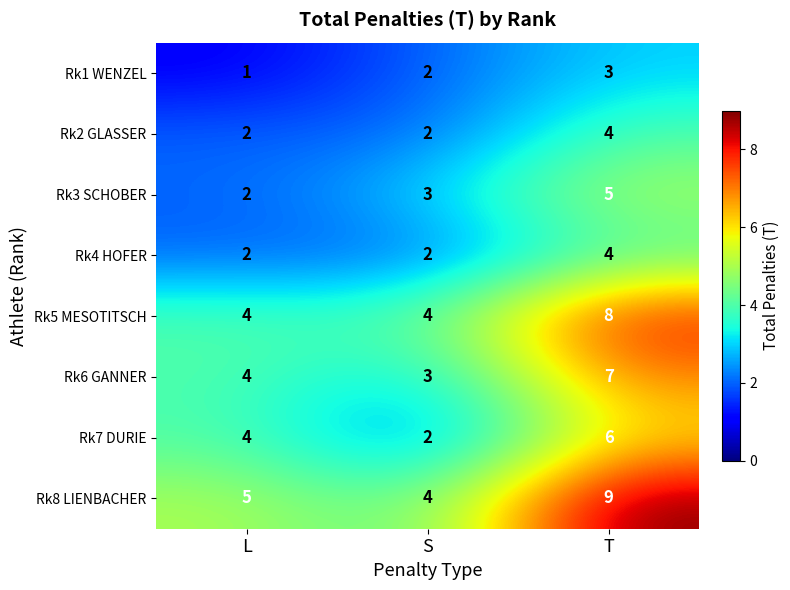

What is the total value across all series at T?

46